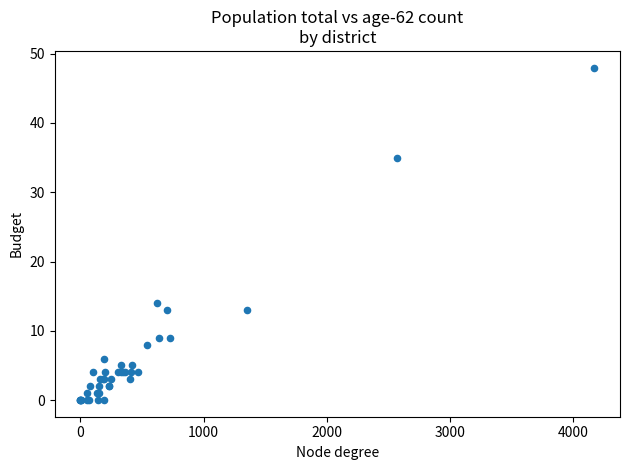

What Y value in the scatter plot is closest to 24?

14